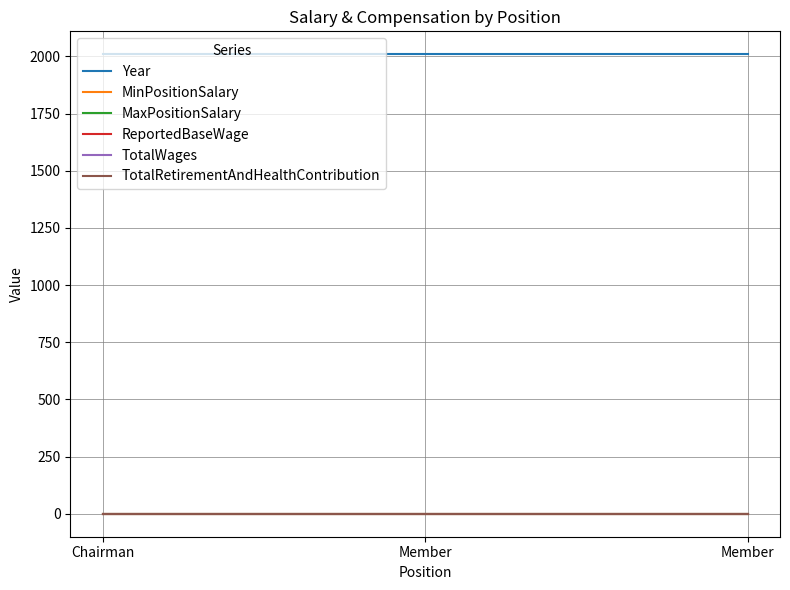

At Member, list the series in order from largest to smallest.

Year, MinPositionSalary, MaxPositionSalary, ReportedBaseWage, TotalWages, TotalRetirementAndHealthContribution